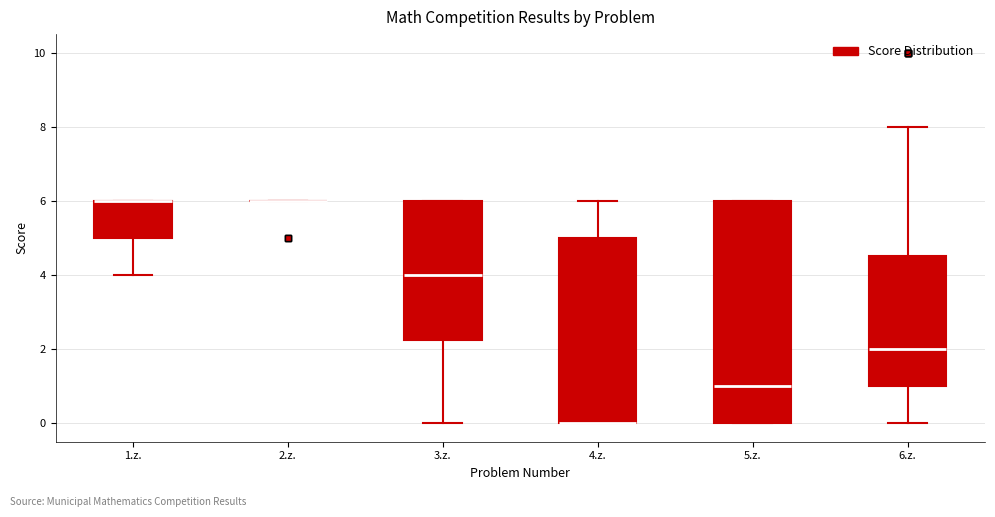

Where is the upper edge of the box for 4.z. on the y-axis? The values are not printed on the chart, so give them approximately, as read against the axis.

5.0